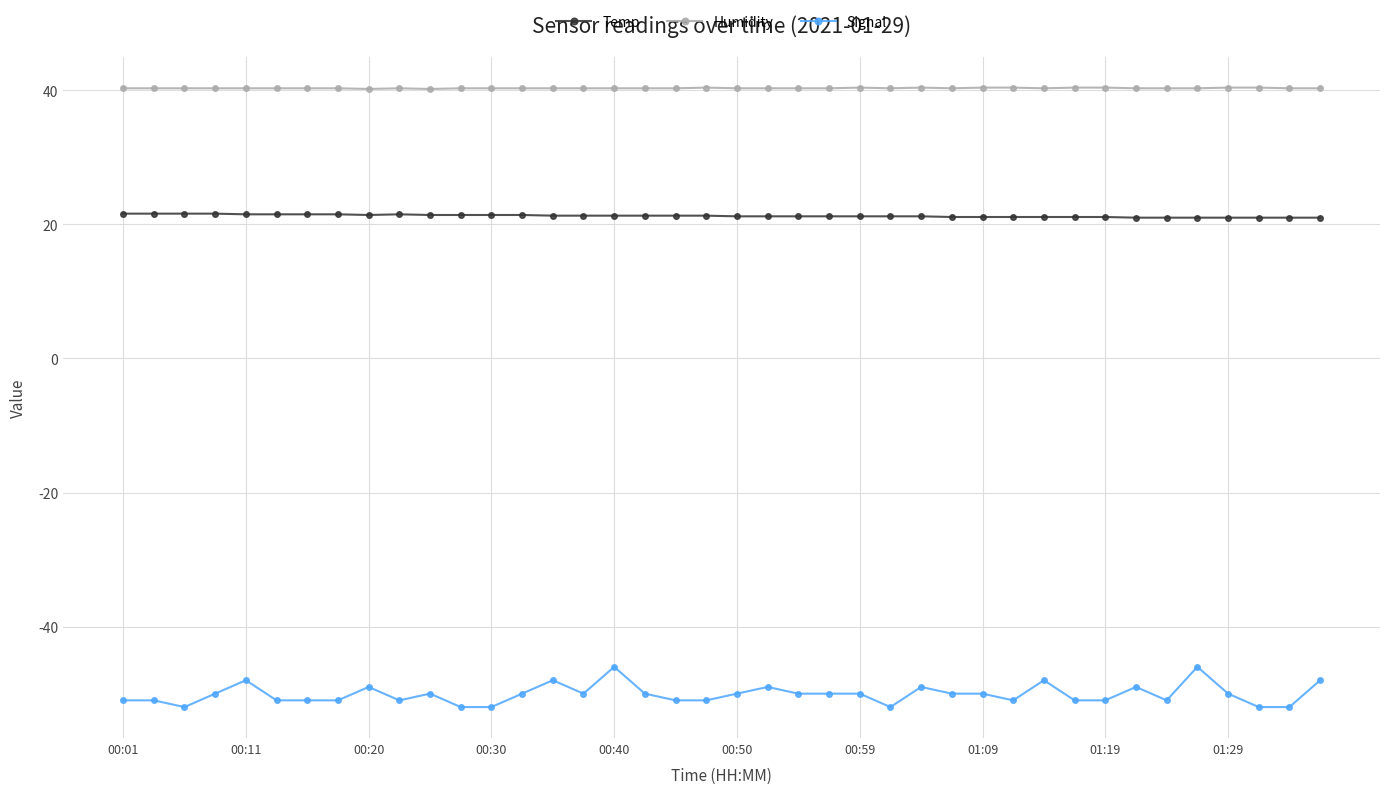

True or false: Temp and Humidity intersect in this chart.

False